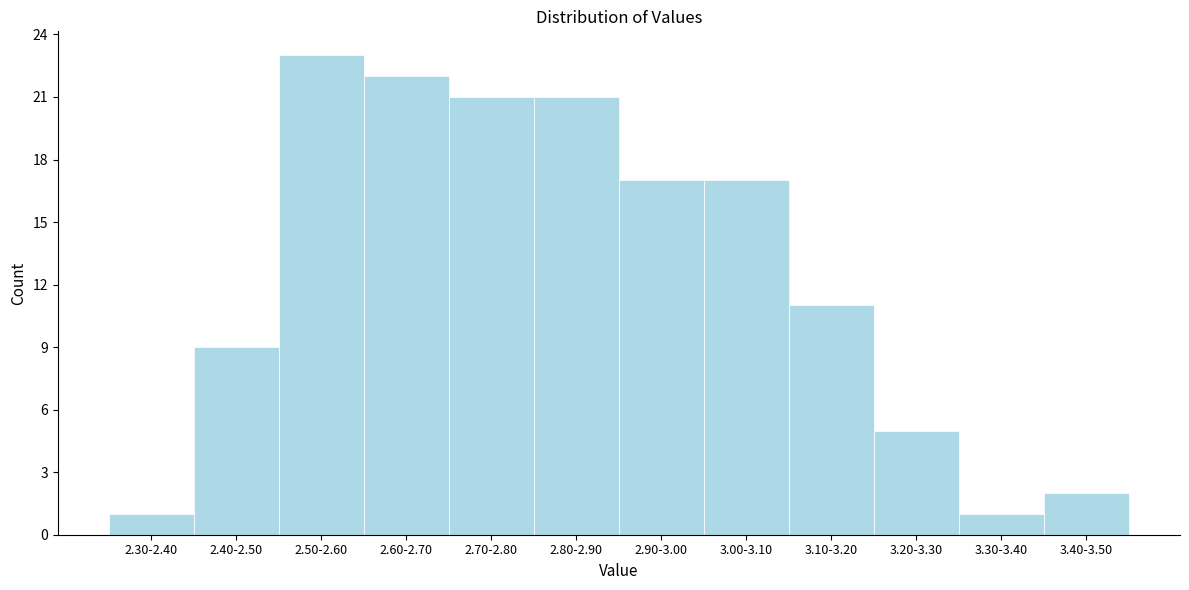

Reading left to right, extract all data points from this chart.

2.30-2.40=1	2.40-2.50=9	2.50-2.60=23	2.60-2.70=22	2.70-2.80=21	2.80-2.90=21	2.90-3.00=17	3.00-3.10=17	3.10-3.20=11	3.20-3.30=5	3.30-3.40=1	3.40-3.50=2